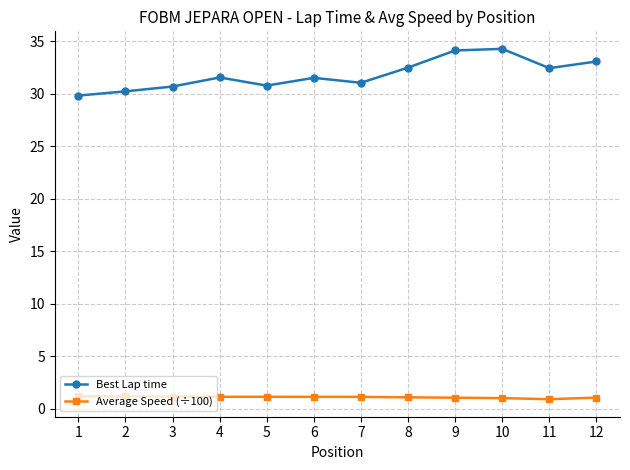

Rank the series by their maximum value, from lowest to highest.

Average Speed (÷100), Best Lap time